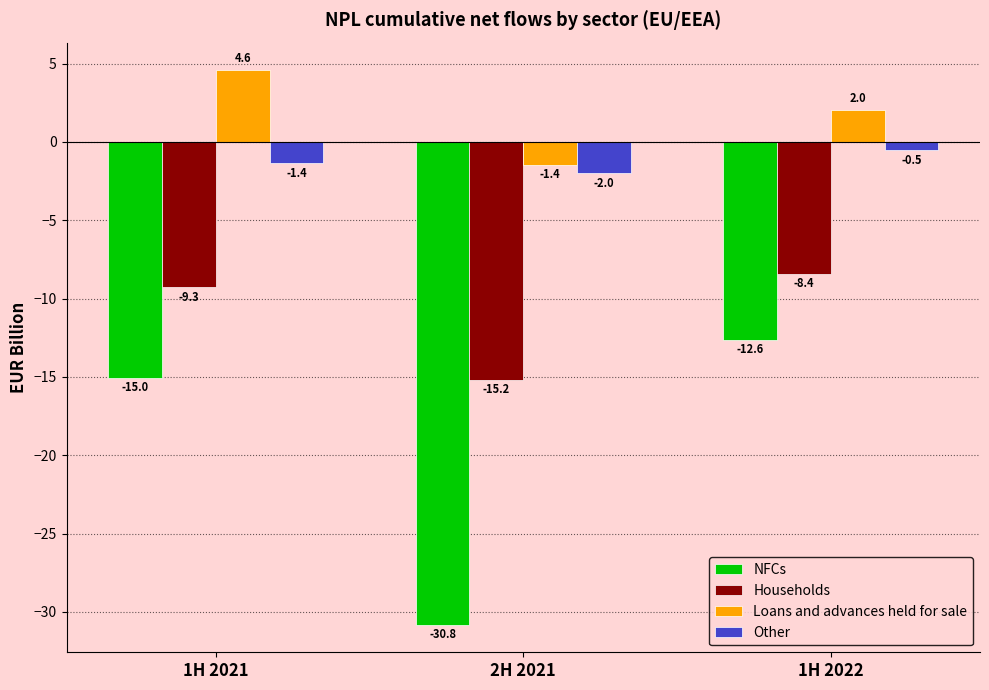

Reading left to right, list all the values displayed in this chart.

NFCs: 1H 2021=-15.0	2H 2021=-30.8	1H 2022=-12.6
Households: 1H 2021=-9.3	2H 2021=-15.2	1H 2022=-8.4
Loans and advances held for sale: 1H 2021=4.6	2H 2021=-1.4	1H 2022=2.0
Other: 1H 2021=-1.4	2H 2021=-2.0	1H 2022=-0.5